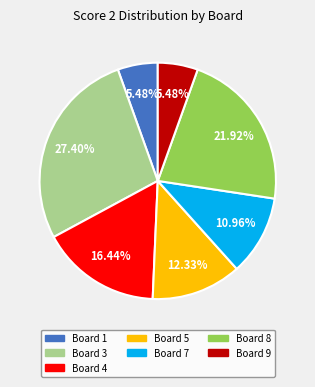

Does any single category account for the majority?

No